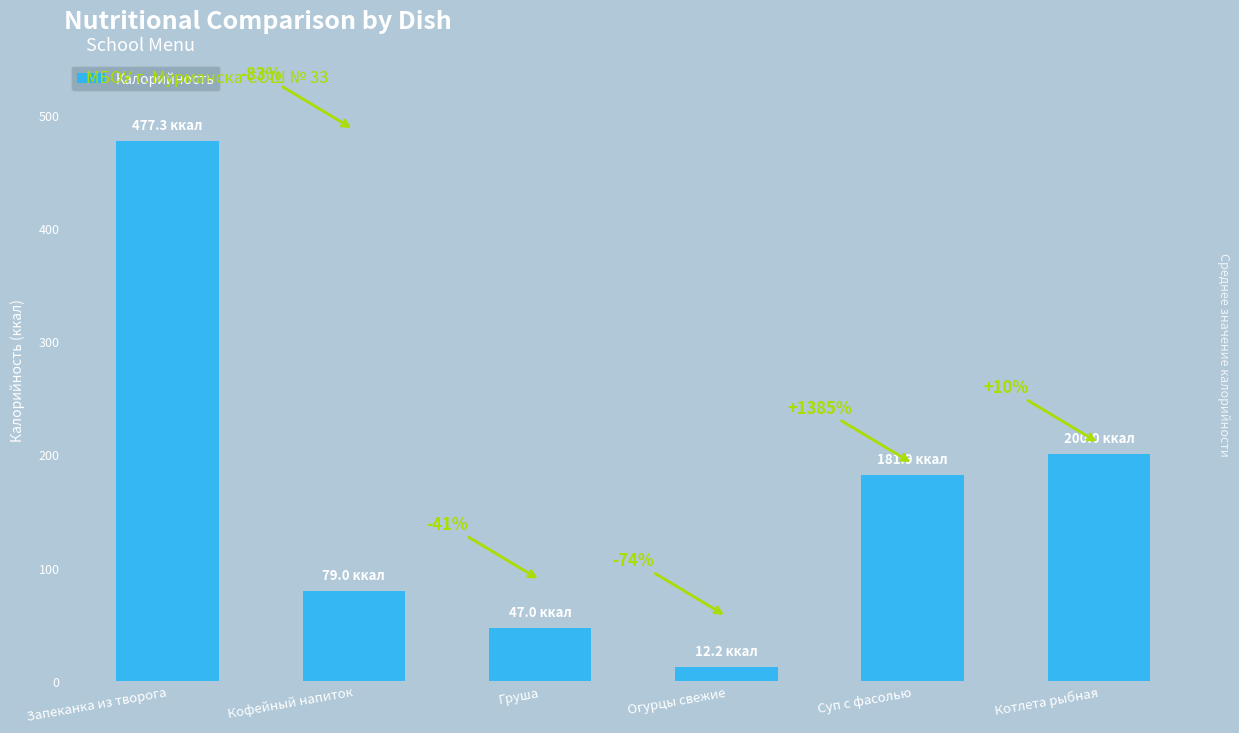

What is the sum of all values?

997.5